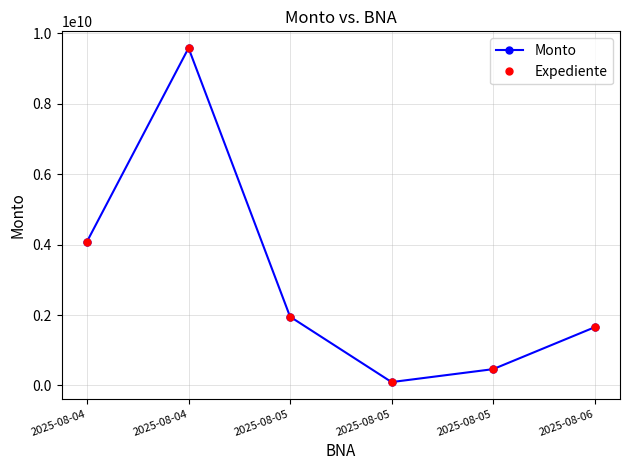

At which label does Expediente reach its minimum?

2025-08-05